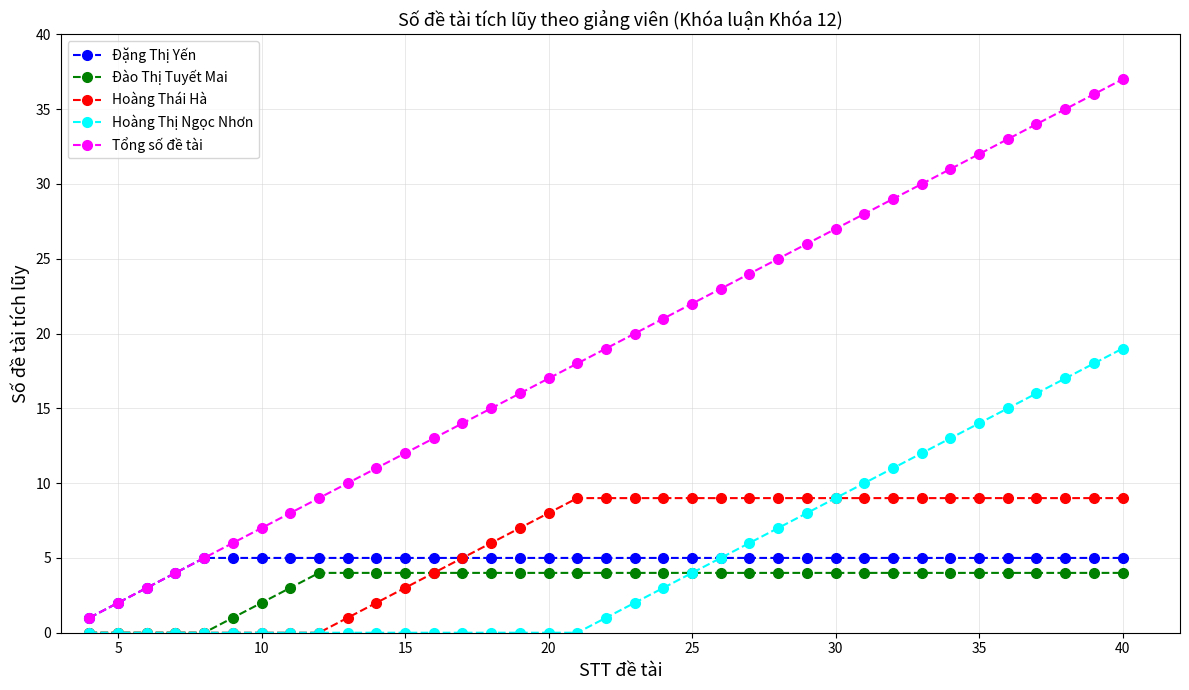

True or false: Đào Thị Tuyết Mai and Tổng số đề tài intersect in this chart.

False